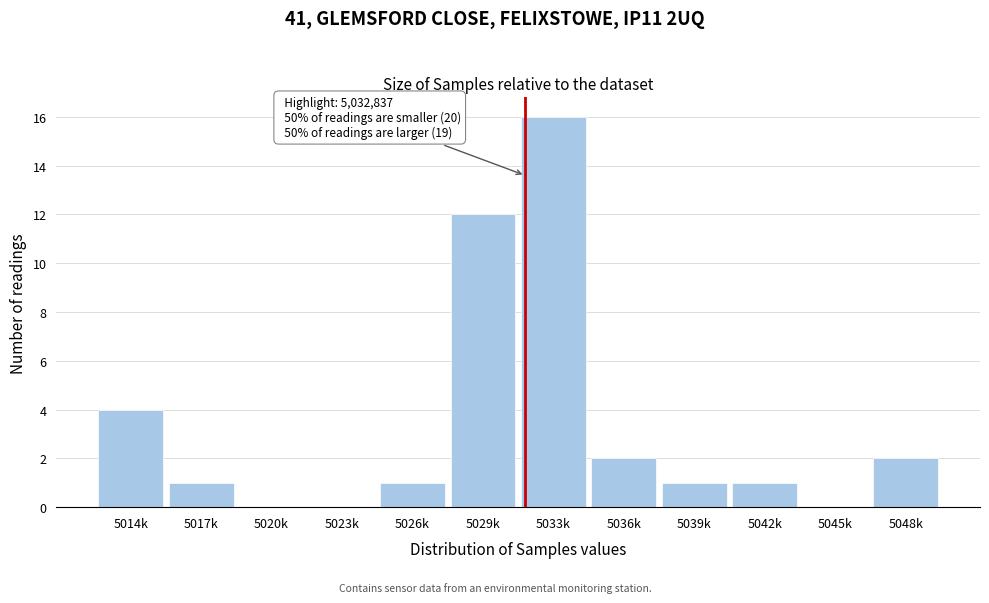

Reading right to left, extract all data points from this chart.

5048k=2	5045k=0	5042k=1	5039k=1	5036k=2	5033k=16	5029k=12	5026k=1	5023k=0	5020k=0	5017k=1	5014k=4